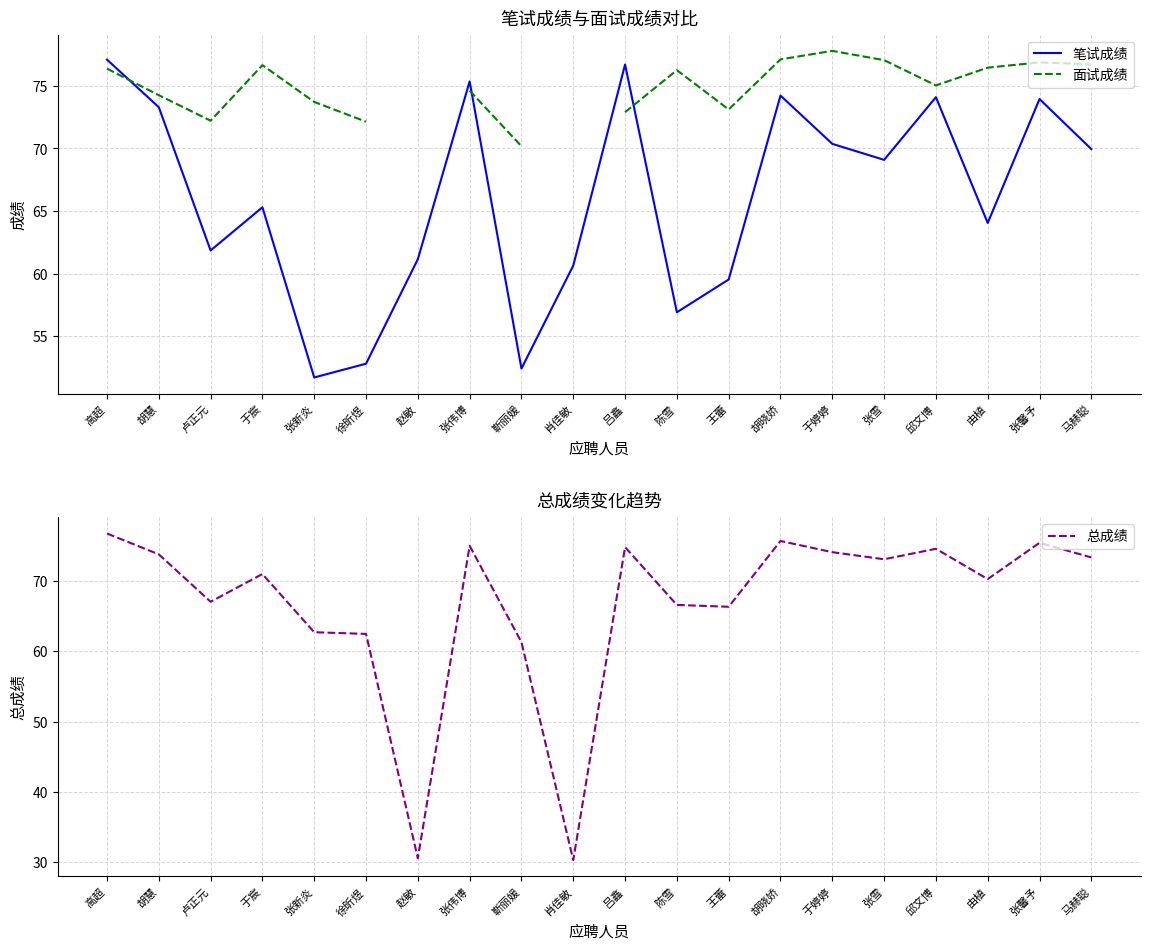

How many lines are shown in the chart?

3